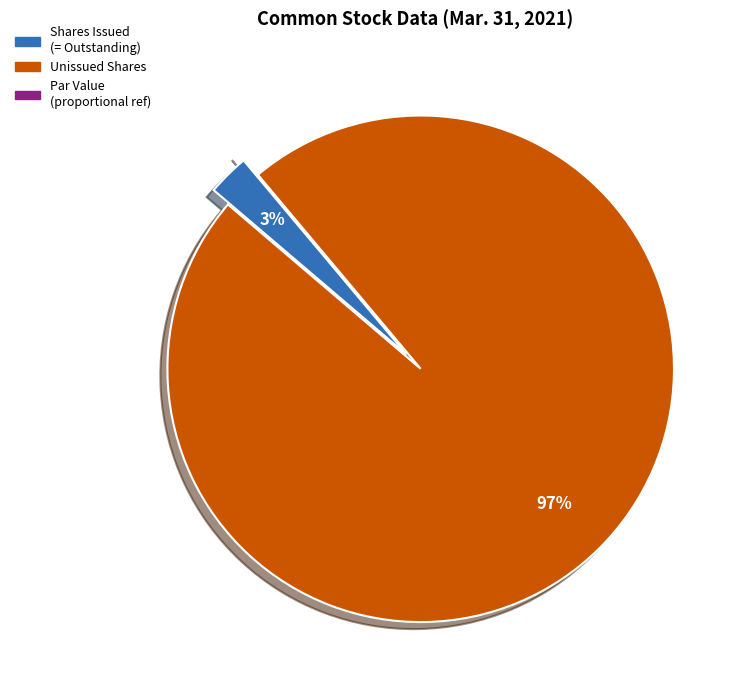

Is it true that Unissued Shares is 83% of the pie?

False